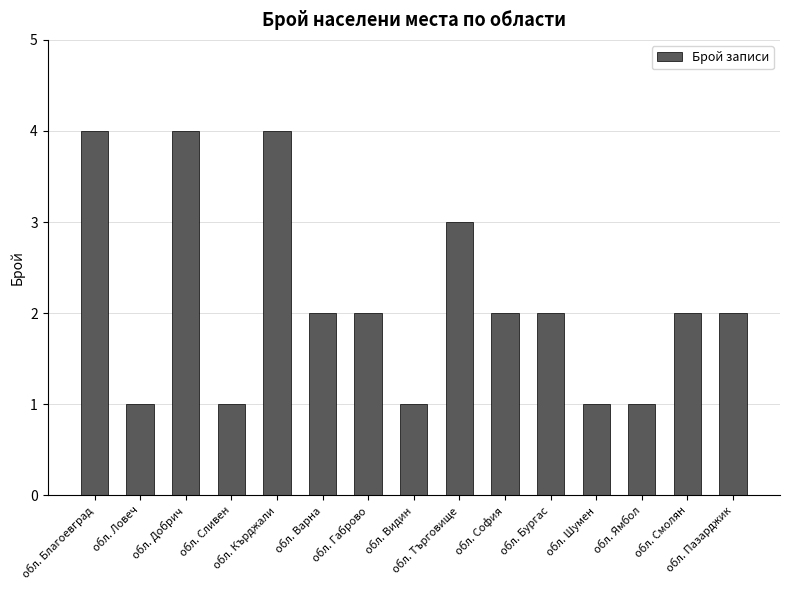

Reading right to left, what are all the values shown in this chart?

обл. Пазарджик=2	обл. Смолян=2	обл. Ямбол=1	обл. Шумен=1	обл. Бургас=2	обл. София=2	обл. Търговище=3	обл. Видин=1	обл. Габрово=2	обл. Варна=2	обл. Кърджали=4	обл. Сливен=1	обл. Добрич=4	обл. Ловеч=1	обл. Благоевград=4